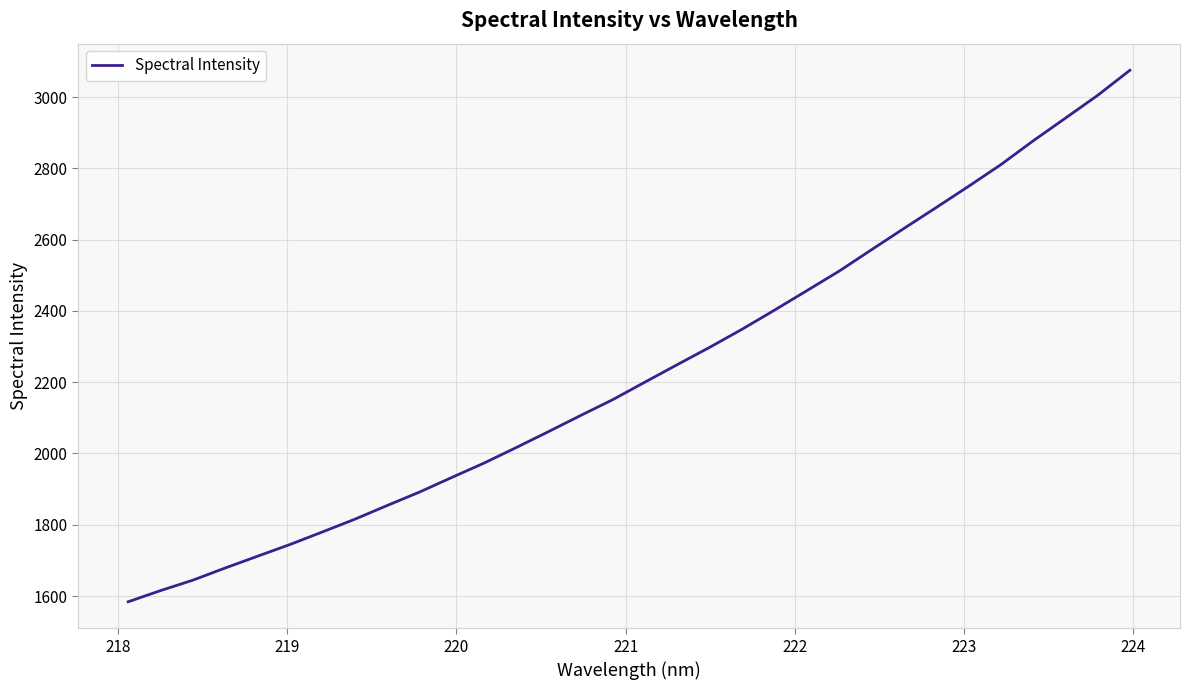

What is the difference between the maximum and minimum values?

1491.4